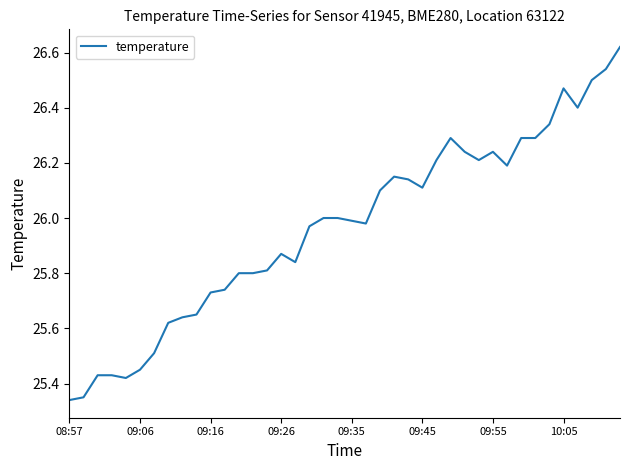

What is the difference between the maximum and second lowest values?

1.3